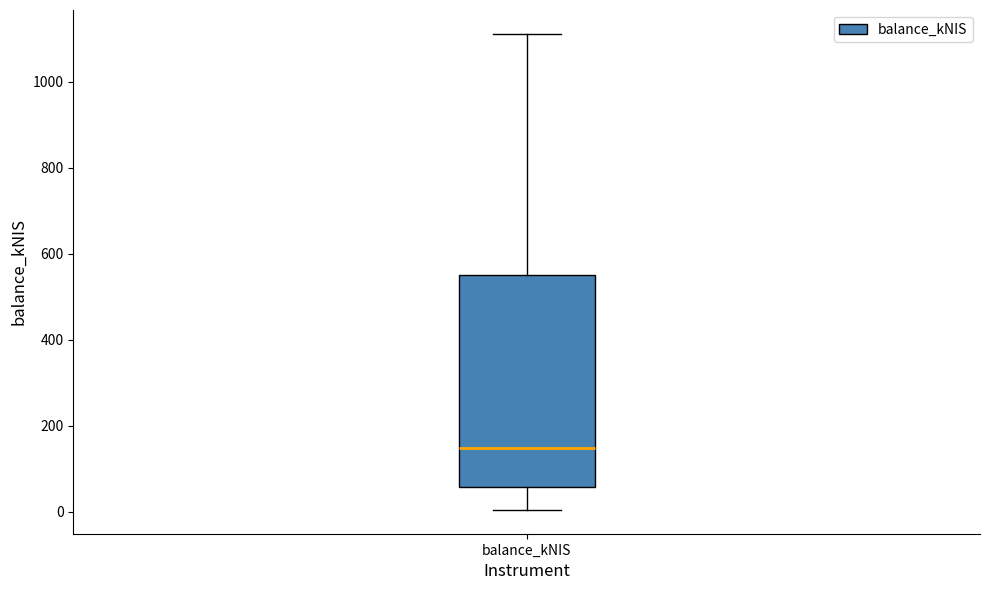

Where is the upper edge of the box for balance_kNIS on the y-axis? The values are not printed on the chart, so give them approximately, as read against the axis.

560